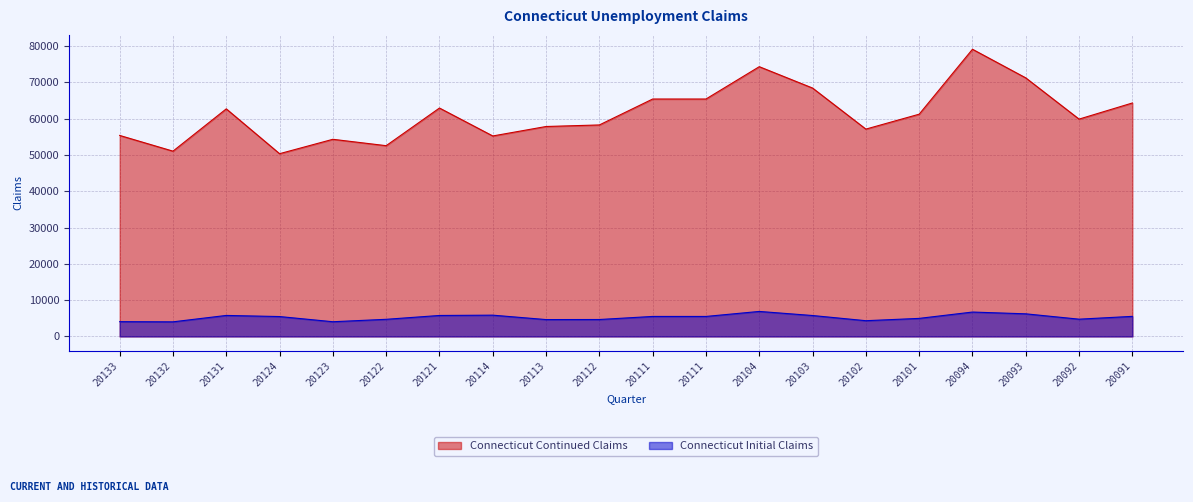

What is the spread (max minus min) of values at 20092?

55118